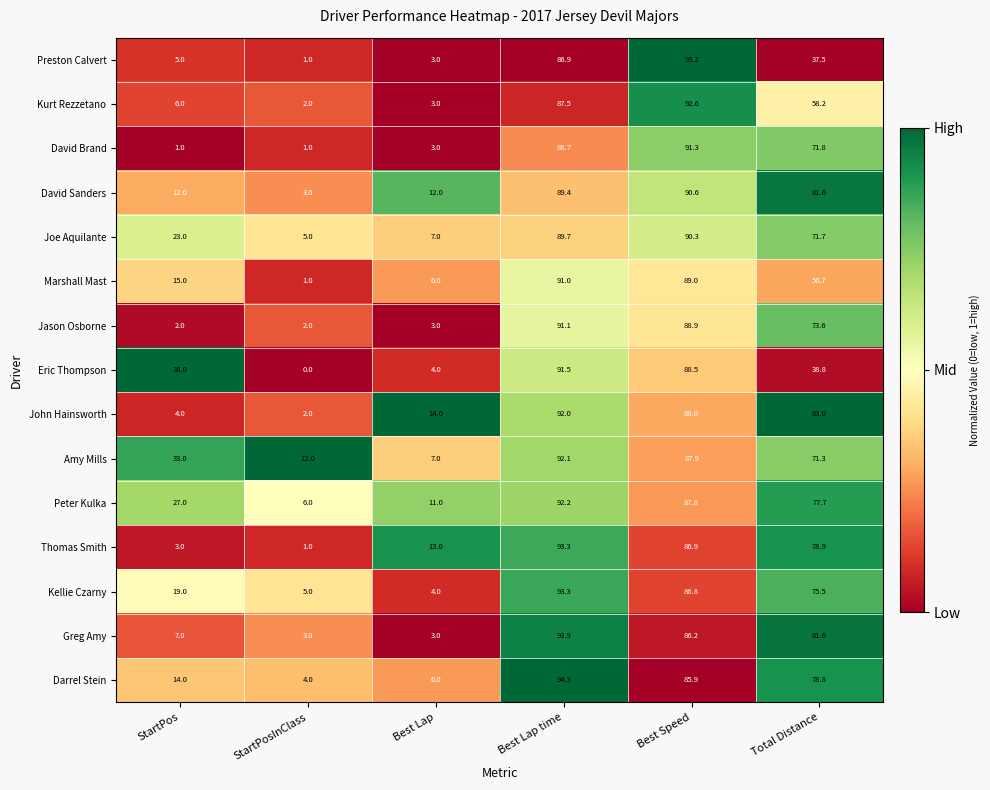

What is the spread (max minus min) of values at Best Lap?

11.0